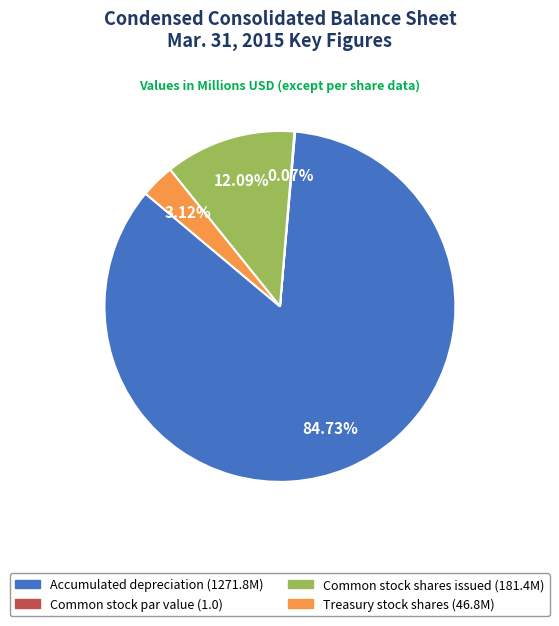

Does Treasury stock shares account for over 50% of the chart?

No